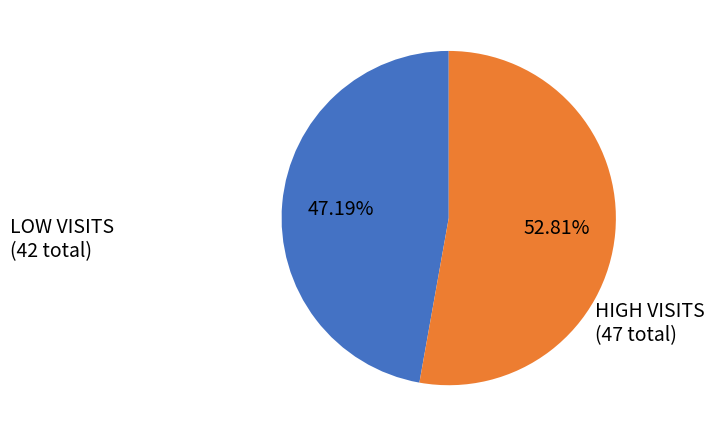

Rank the categories by value from highest to lowest.

HIGH VISITS (47 total), LOW VISITS (42 total)